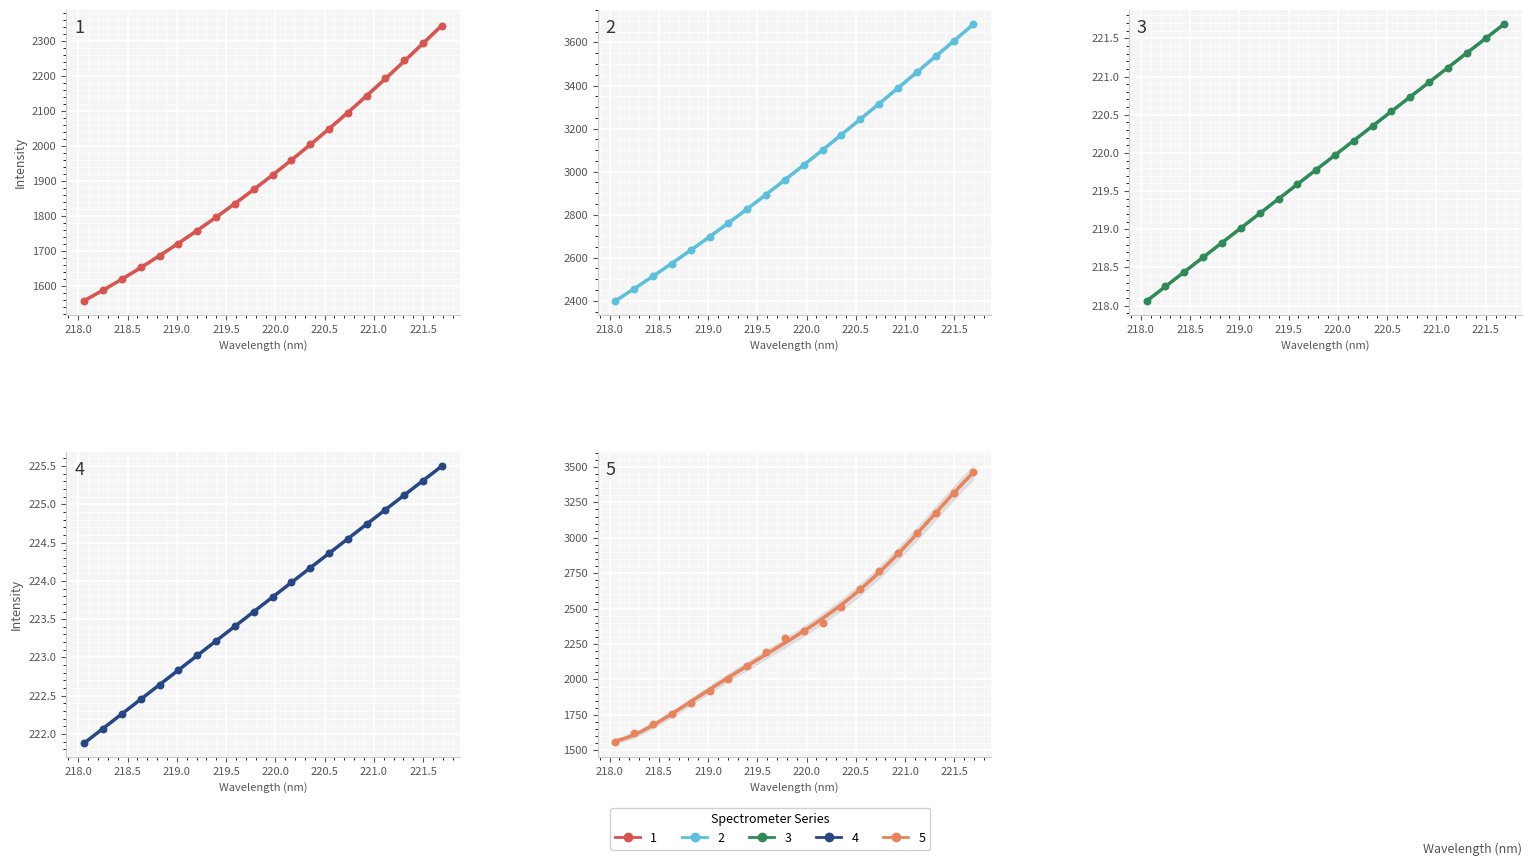

Which series has the largest total across all categories?

2